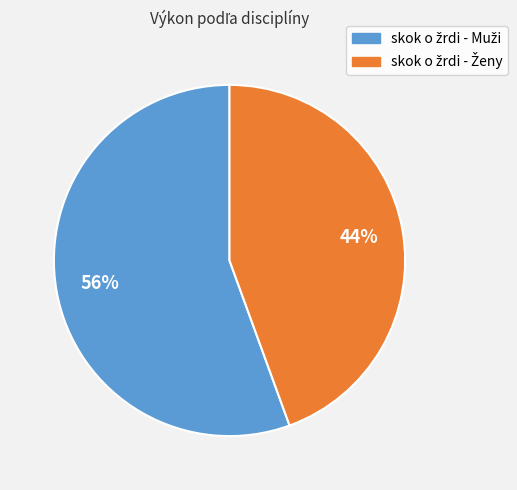

How many slices are in this pie chart?

2